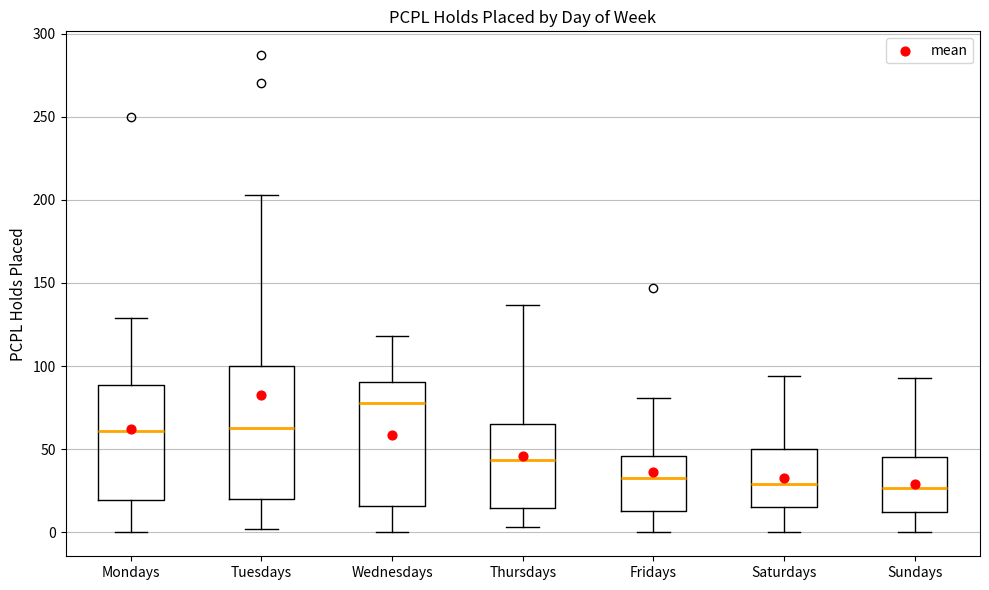

Reading left to right, read every box against the y-axis: the position of its median line, the range the box covers, and the ends of its whiskers. The values are not printed on the chart, so give them approximately, as read against the axis.

Mondays: median 60, box 20 to 90, whiskers 0 to 130
Tuesdays: median 65, box 20 to 100, whiskers 0 to 205
Wednesdays: median 80, box 15 to 90, whiskers 0 to 120
Thursdays: median 45, box 15 to 65, whiskers 5 to 135
Fridays: median 35, box 15 to 45, whiskers 0 to 80
Saturdays: median 30, box 15 to 50, whiskers 0 to 95
Sundays: median 25, box 10 to 45, whiskers 0 to 95